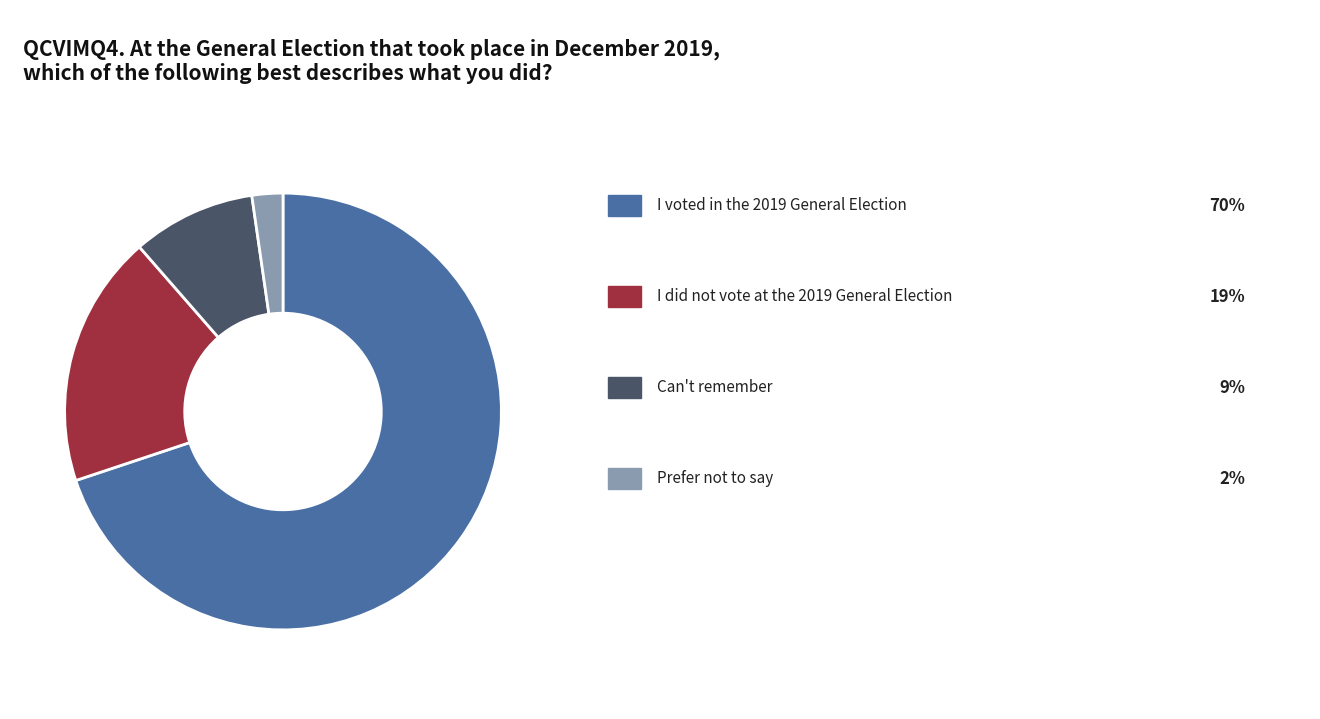

Does any single category account for the majority?

Yes